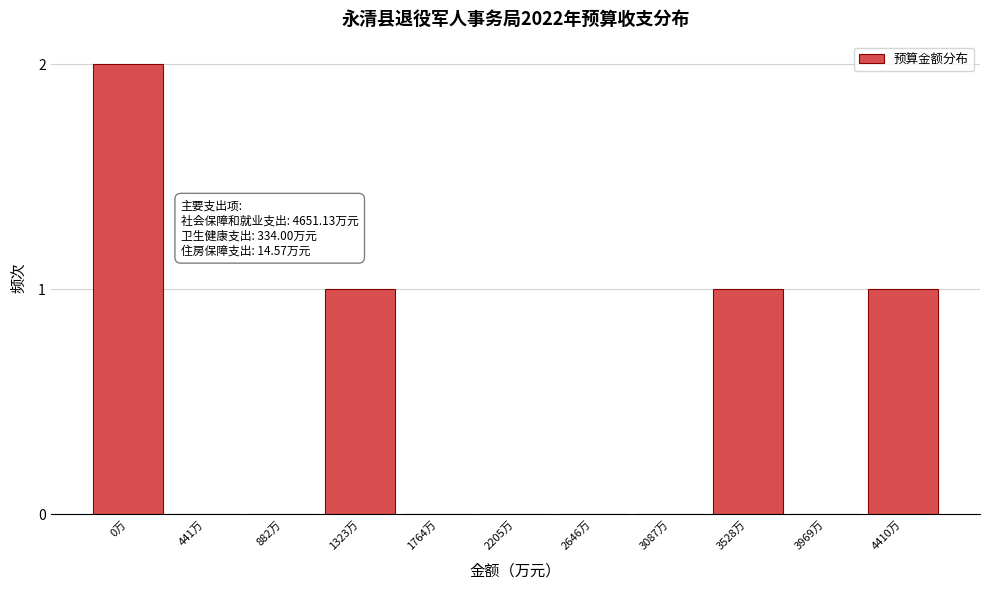

Reading left to right, list all the values displayed in this chart.

0万=2	441万=0	882万=0	1323万=1	1764万=0	2205万=0	2646万=0	3087万=0	3528万=1	3969万=0	4410万=1